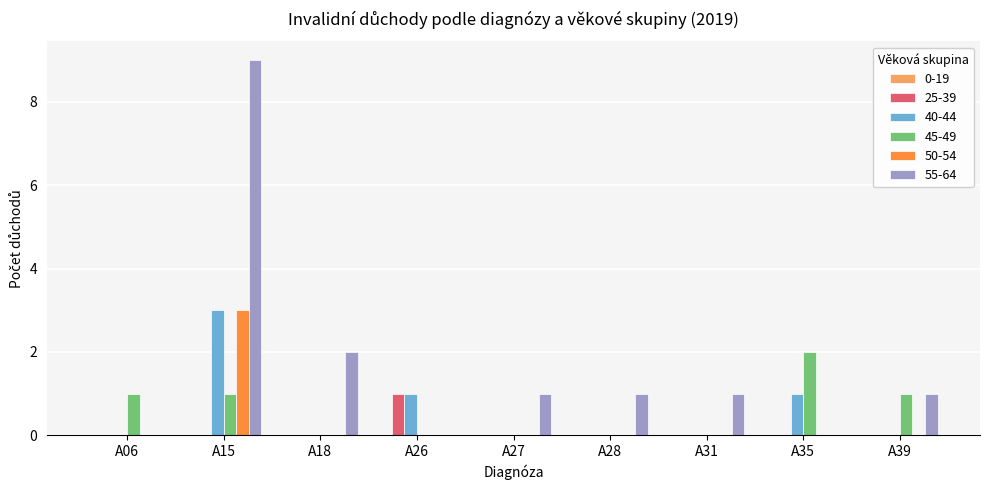

At which label does 25-39 reach its peak?

A26